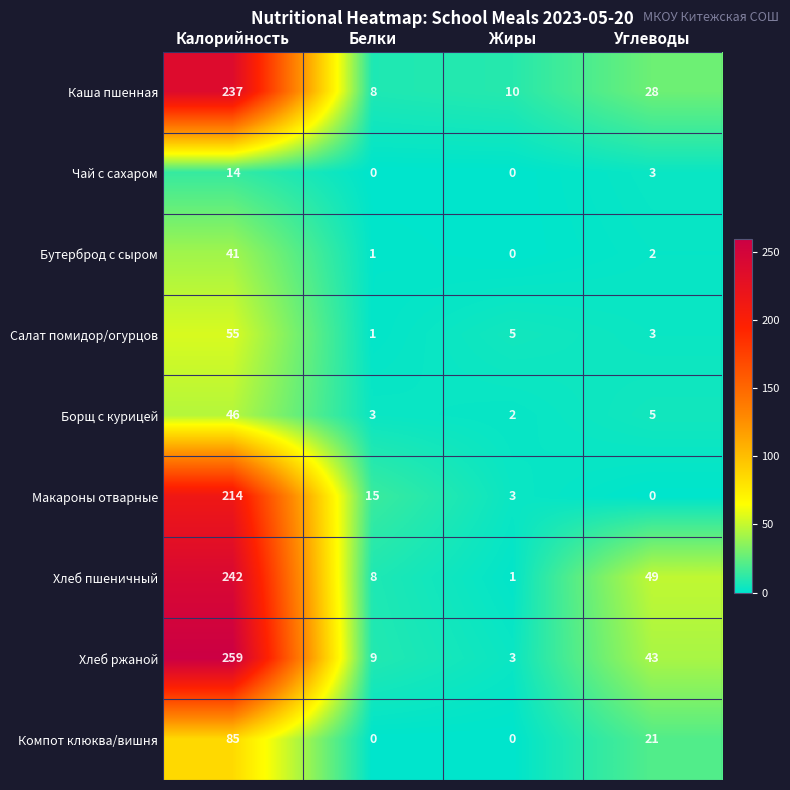

What is the spread (max minus min) of values at Жиры?

10